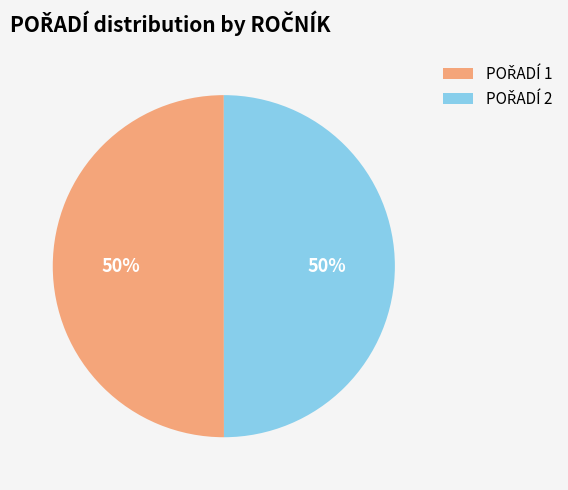

To the nearest percent, what is the average slice percentage?

50%